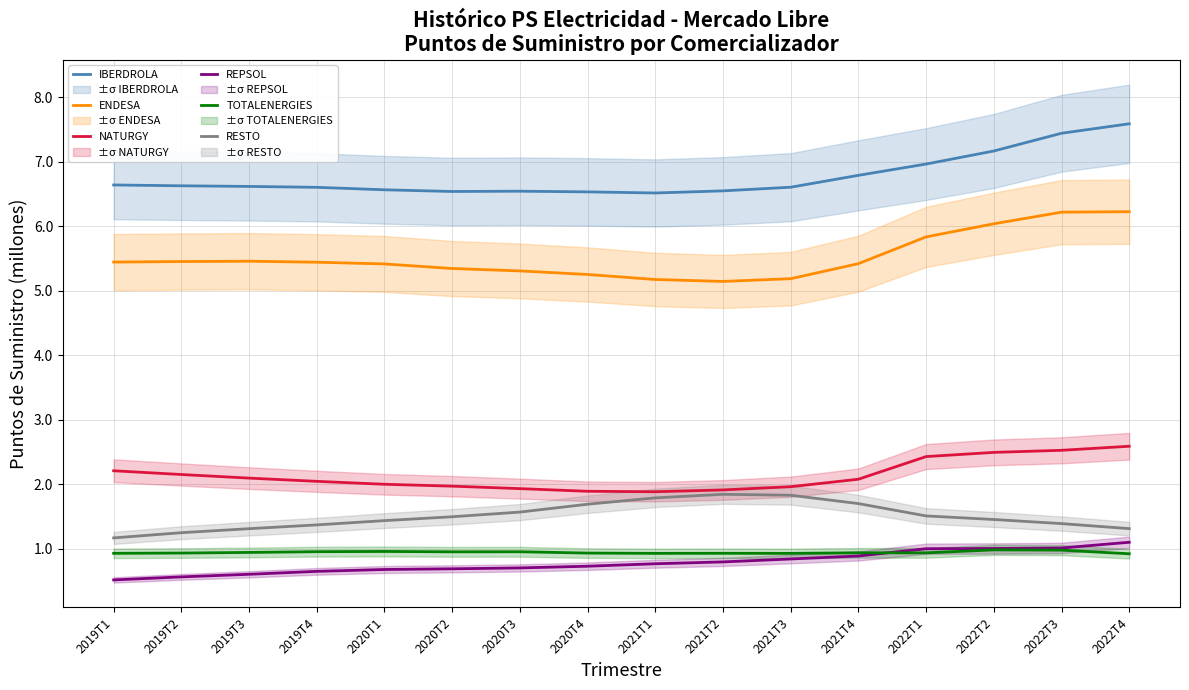

What are all the series names shown in the legend?

IBERDROLA, ENDESA, NATURGY, REPSOL, TOTALENERGIES, RESTO